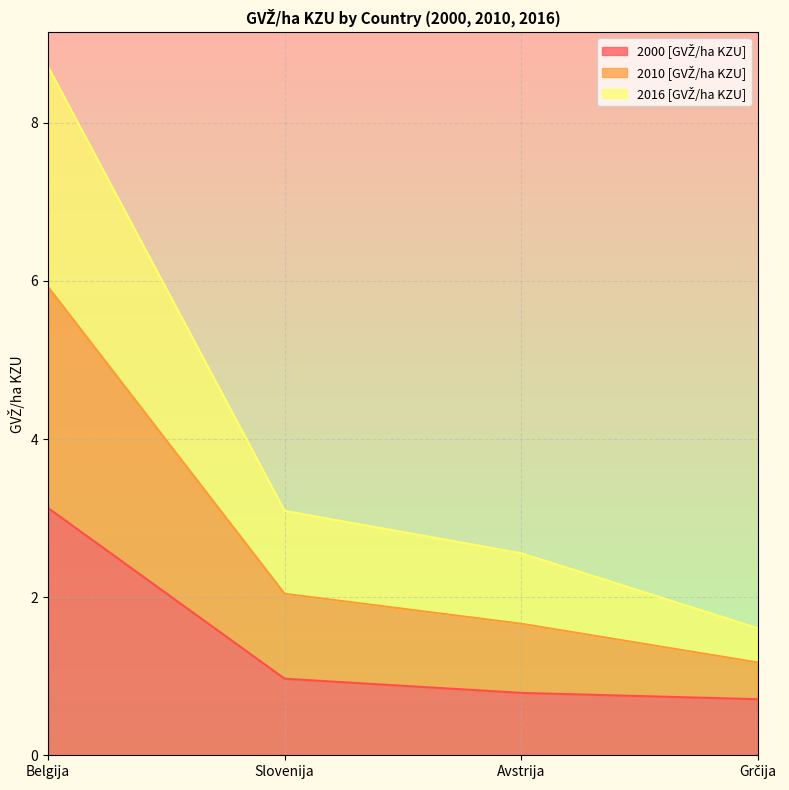

True or false: 2010 [GVŽ/ha KZU] and 2000 [GVŽ/ha KZU] cross at least once.

False